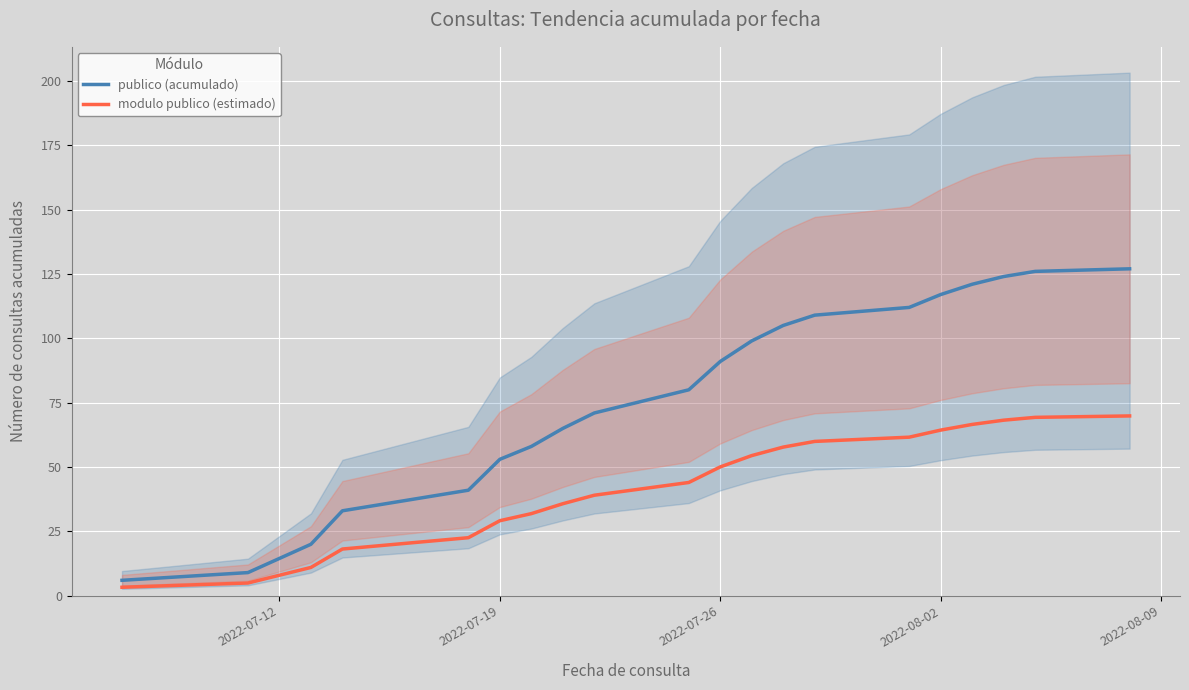

True or false: modulo publico (estimado) has a value of 10.6 at 2022-07-26.

False